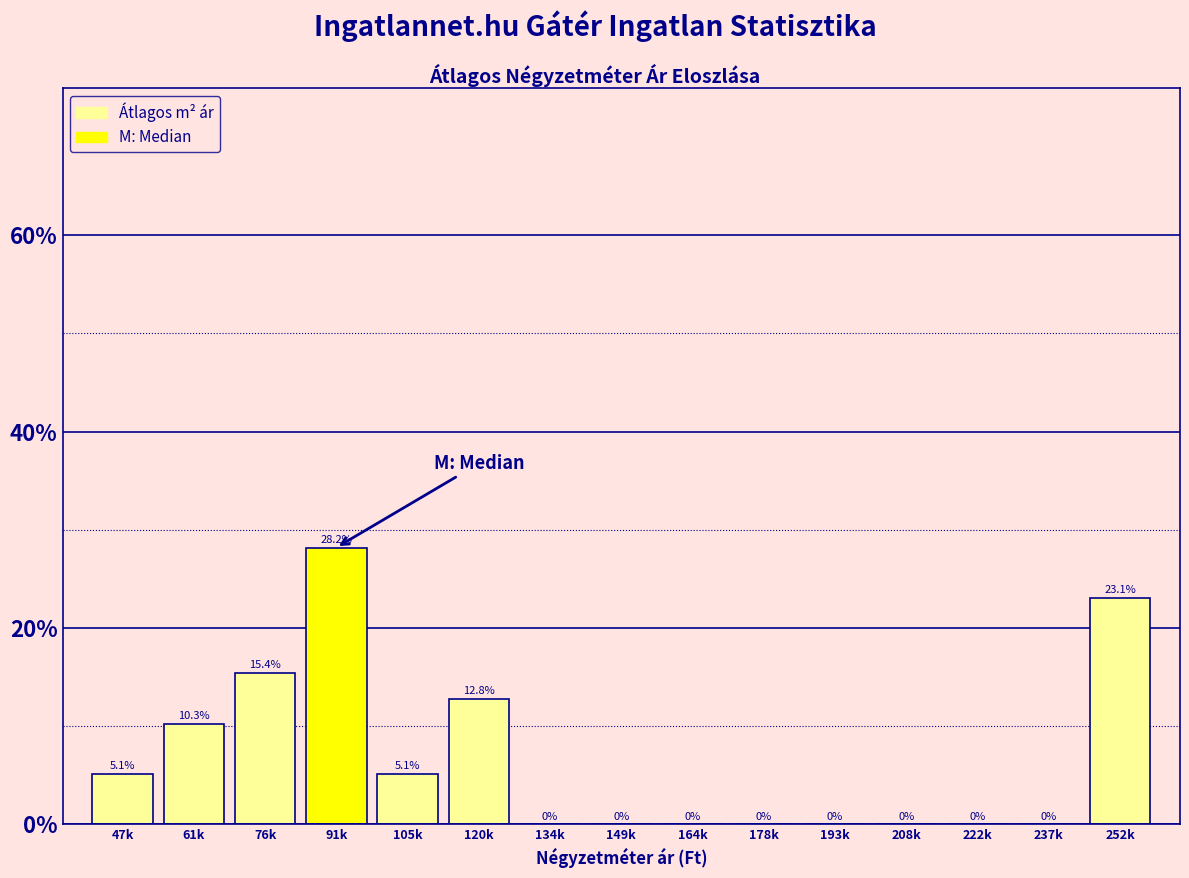

Reading left to right, extract all data points from this chart.

47k=5.1	61k=10.3	76k=15.4	91k=28.2	105k=5.1	120k=12.8	134k=0.0	149k=0.0	164k=0.0	178k=0.0	193k=0.0	208k=0.0	222k=0.0	237k=0.0	252k=23.1